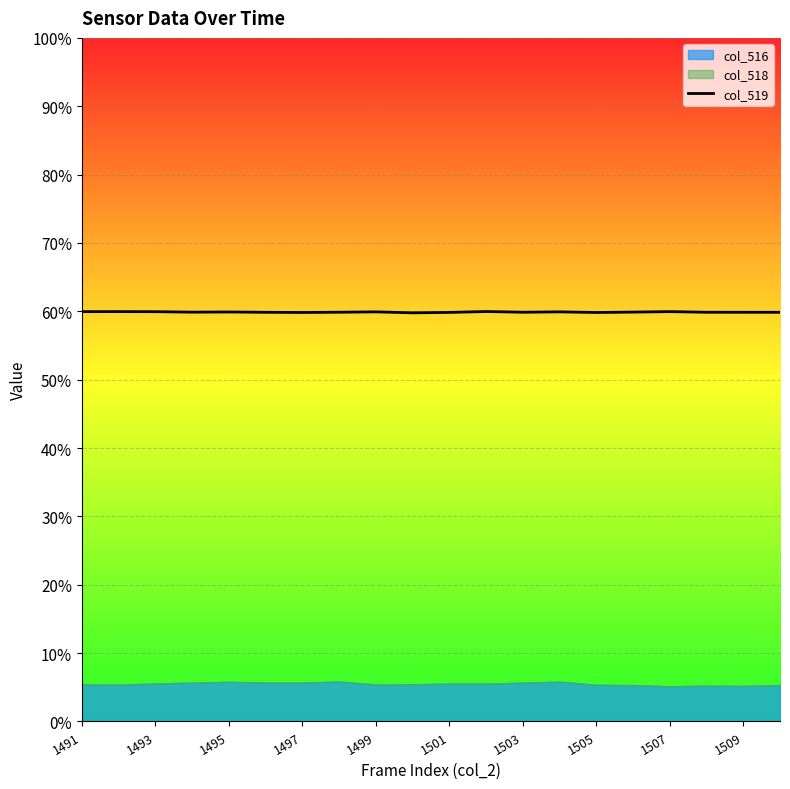

How many points are higher than both their immediate neighbors (excluding endpoints)?

6